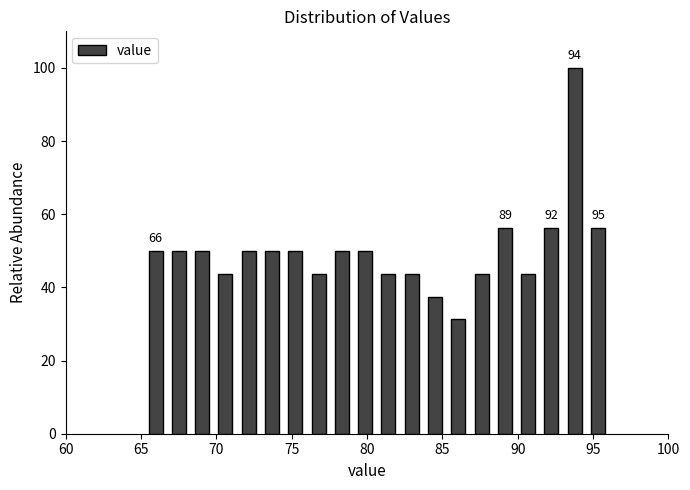

Read against the x-axis, roughly where is the centre of the tallest bar?

94.0